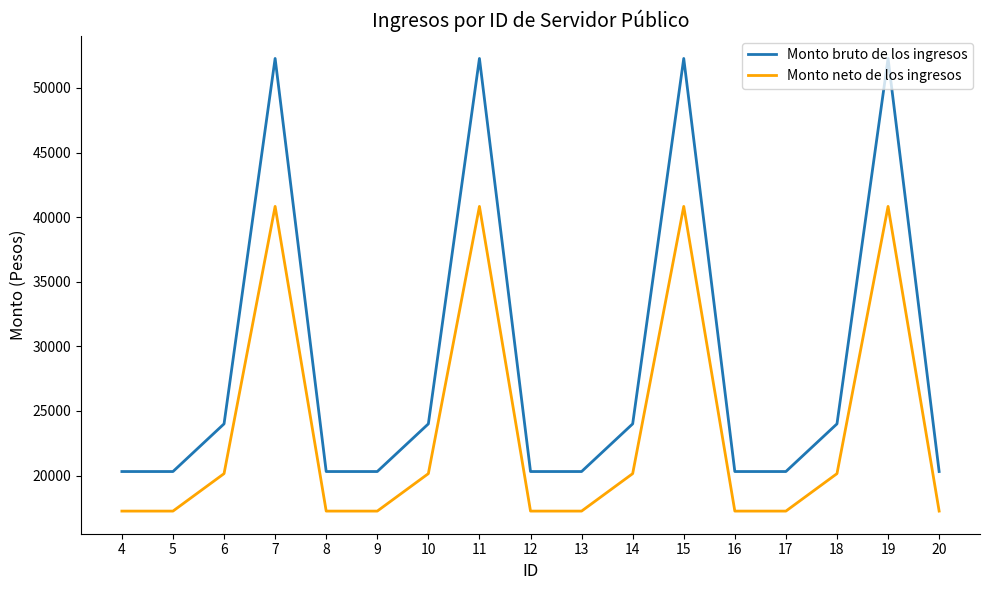

What is the difference between the highest and lowest values at 12?

3061.9